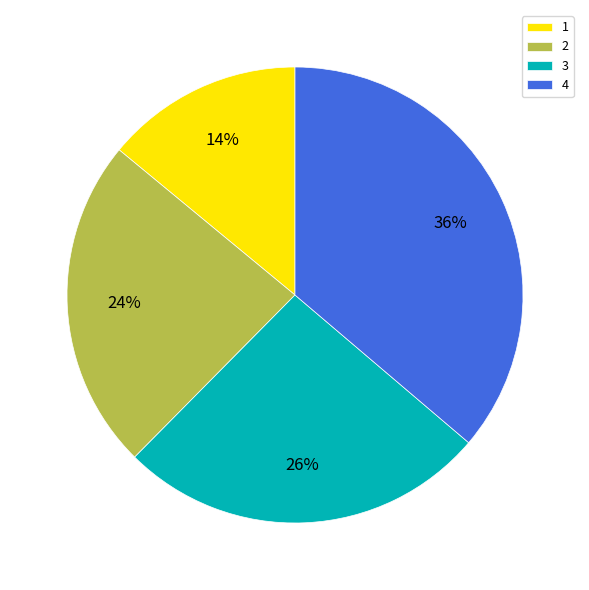

To the nearest percent, what portion does 2 represent?

24%